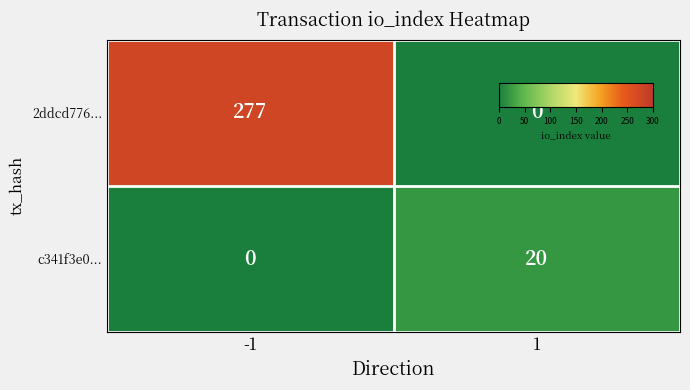

At -1, list the series in order from smallest to largest.

c341f3e0..., 2ddcd776...